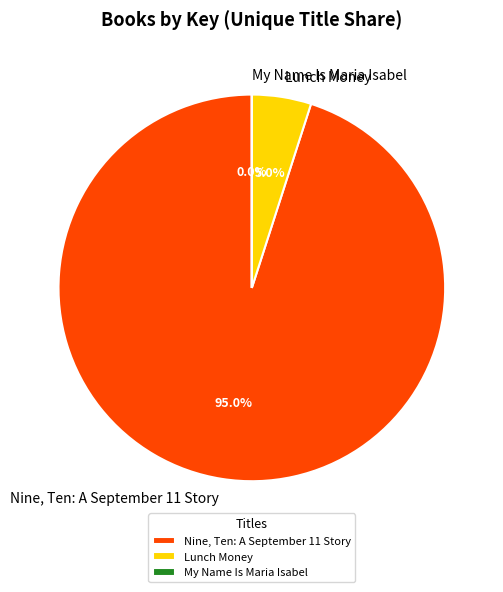

To the nearest percent, what portion does Nine, Ten: A September 11 Story represent?

95%